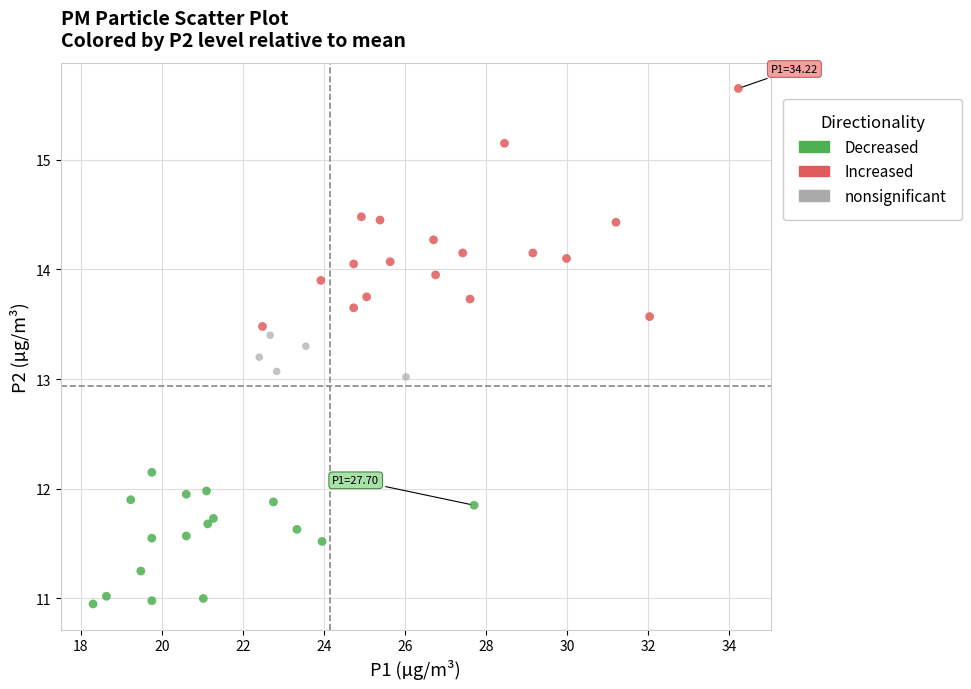

What are all the series names shown in the legend?

Decreased, Increased, nonsignificant